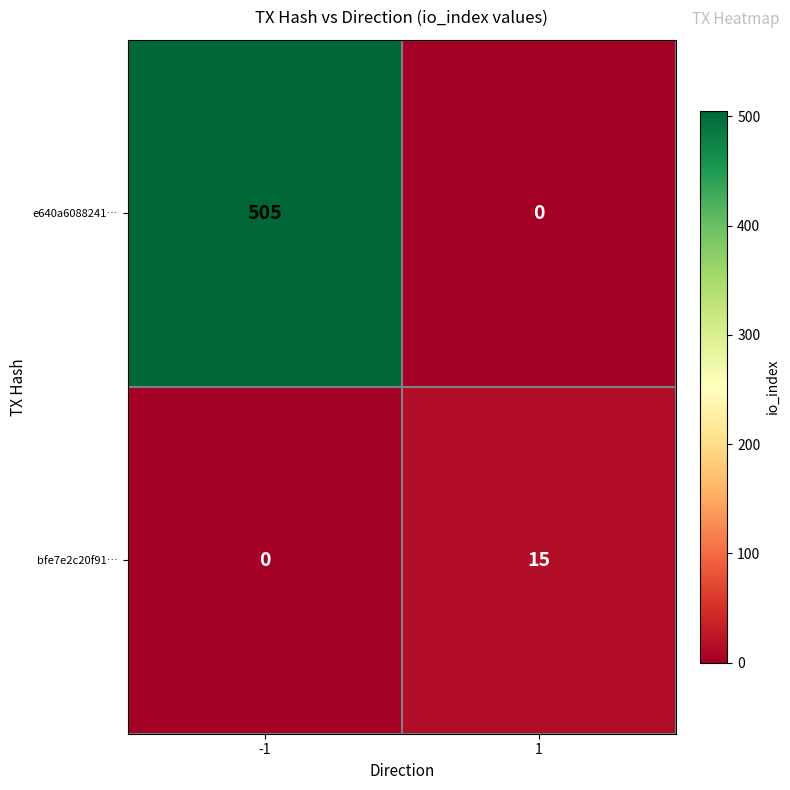

List the series in order of their peak value, highest first.

e640a6088241…, bfe7e2c20f91…